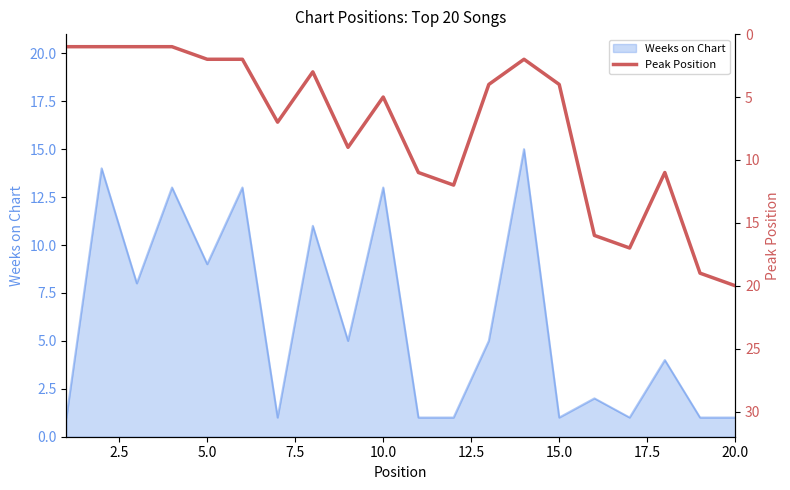

True or false: Weeks on Chart has a value of 17 at 10.0.

False